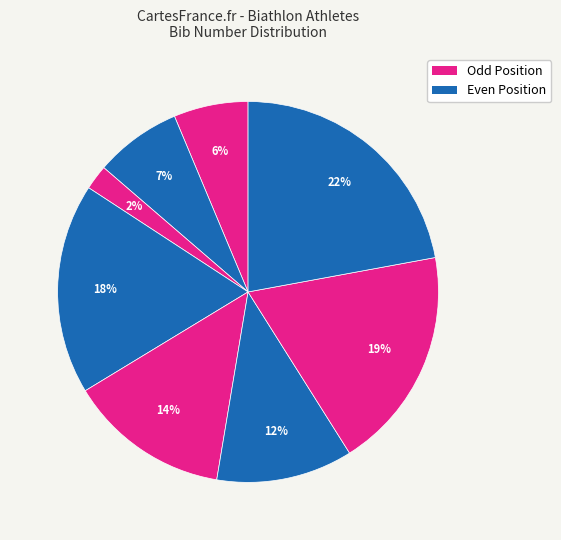

How many slices are in this pie chart?

8